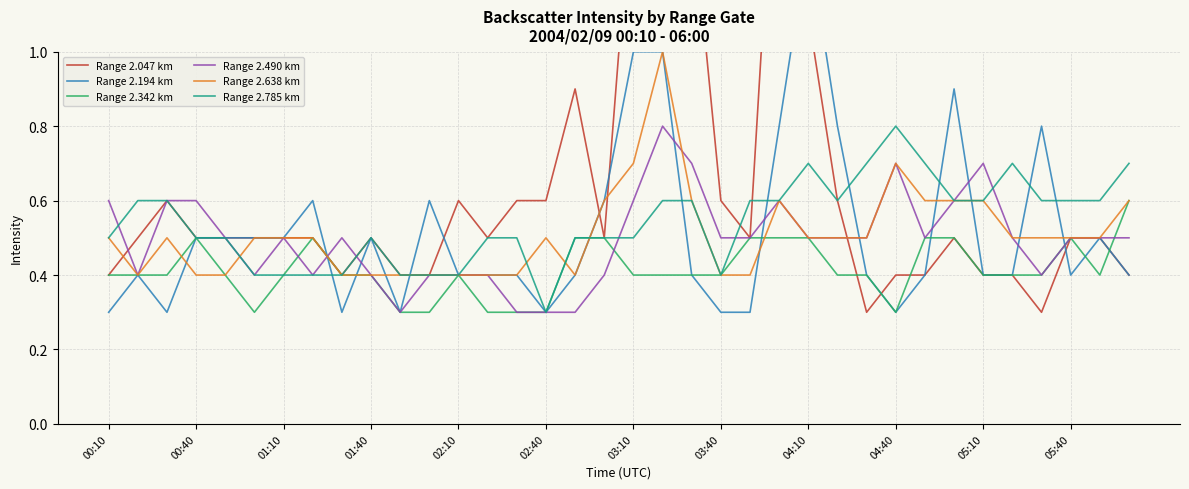

At which label does Range 2.785 km reach its peak?

04:40